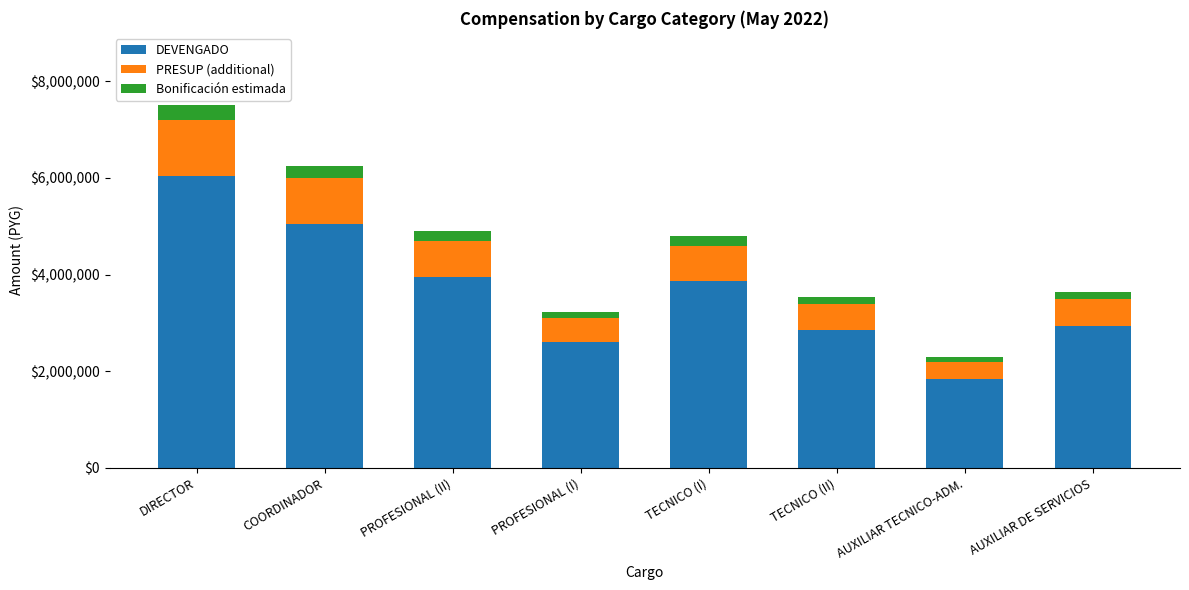

Which category has the lowest value in the DEVENGADO series?

AUXILIAR TECNICO-ADM.